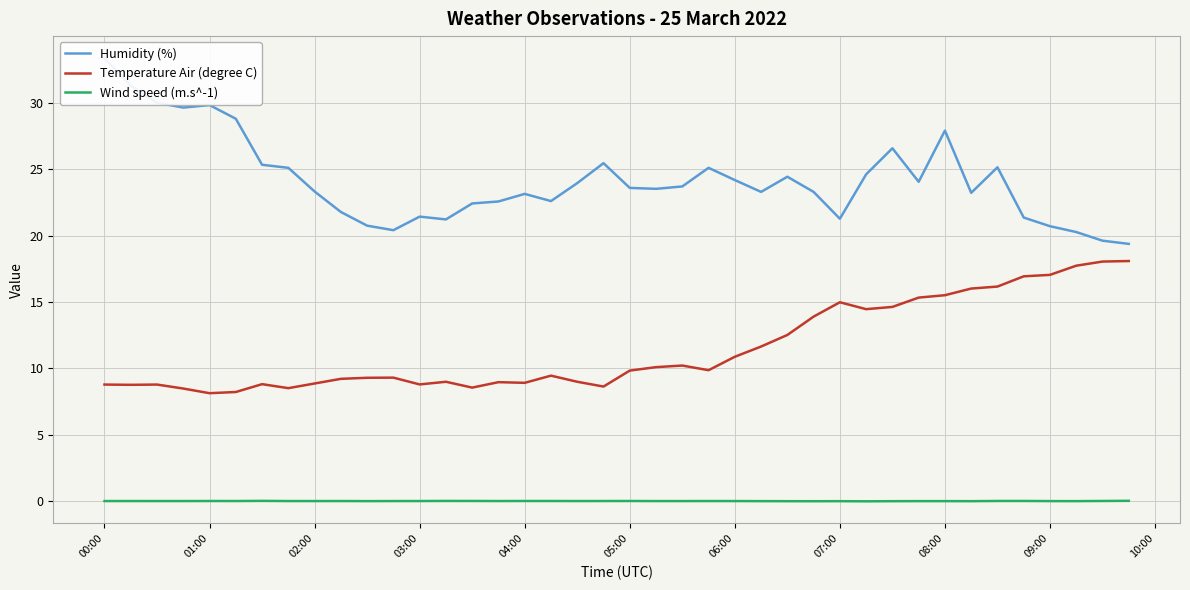

What is the highest value of the Temperature Air (degree C) series?

18.1